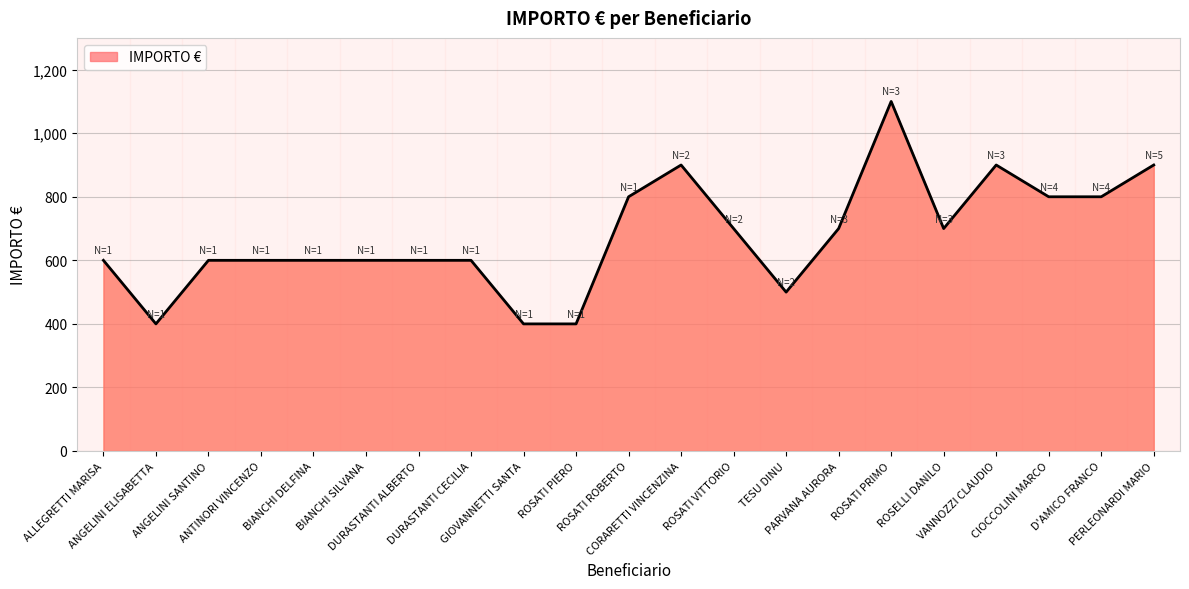

What is the smallest value displayed?

400